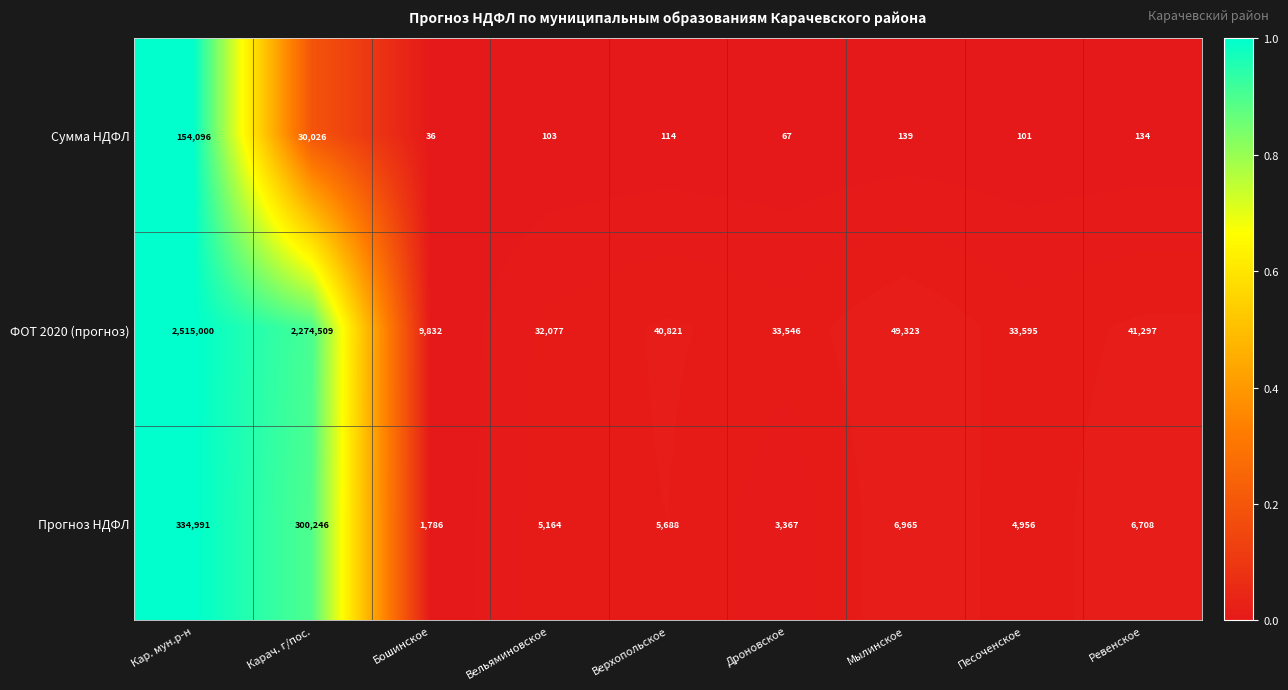

Rank the series by their maximum value, from lowest to highest.

Сумма НДФЛ, Прогноз НДФЛ, ФОТ 2020 (прогноз)